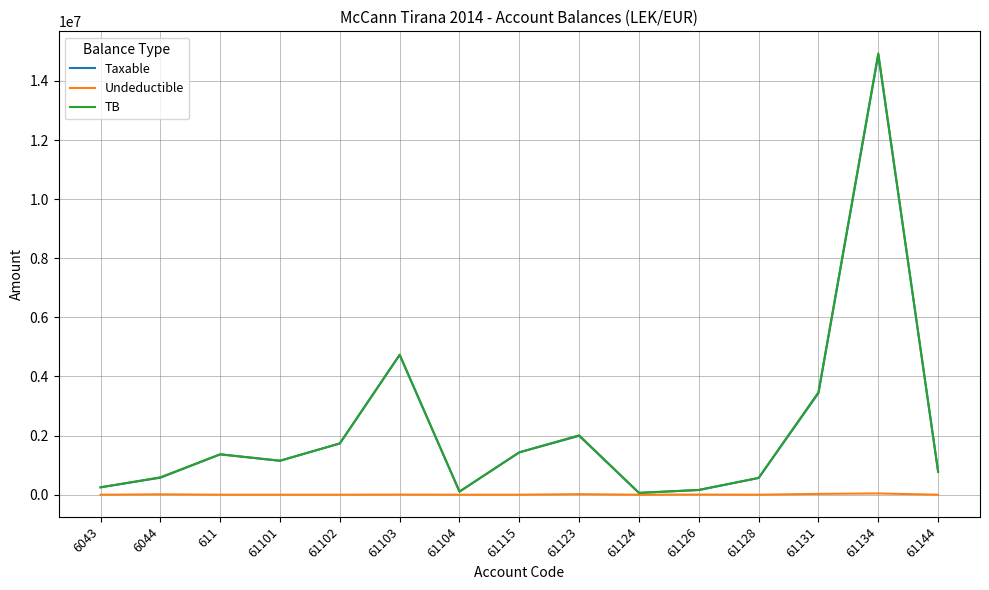

Which series changed the most between 61124 and 61131?

TB